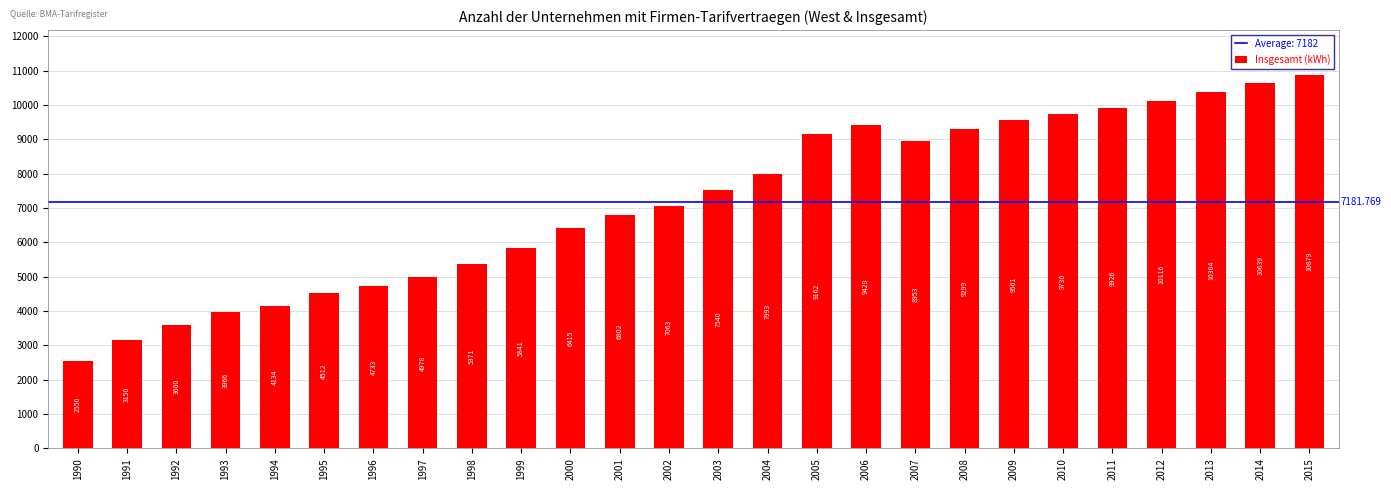

What is the value of the 9th bar from the left?

5371